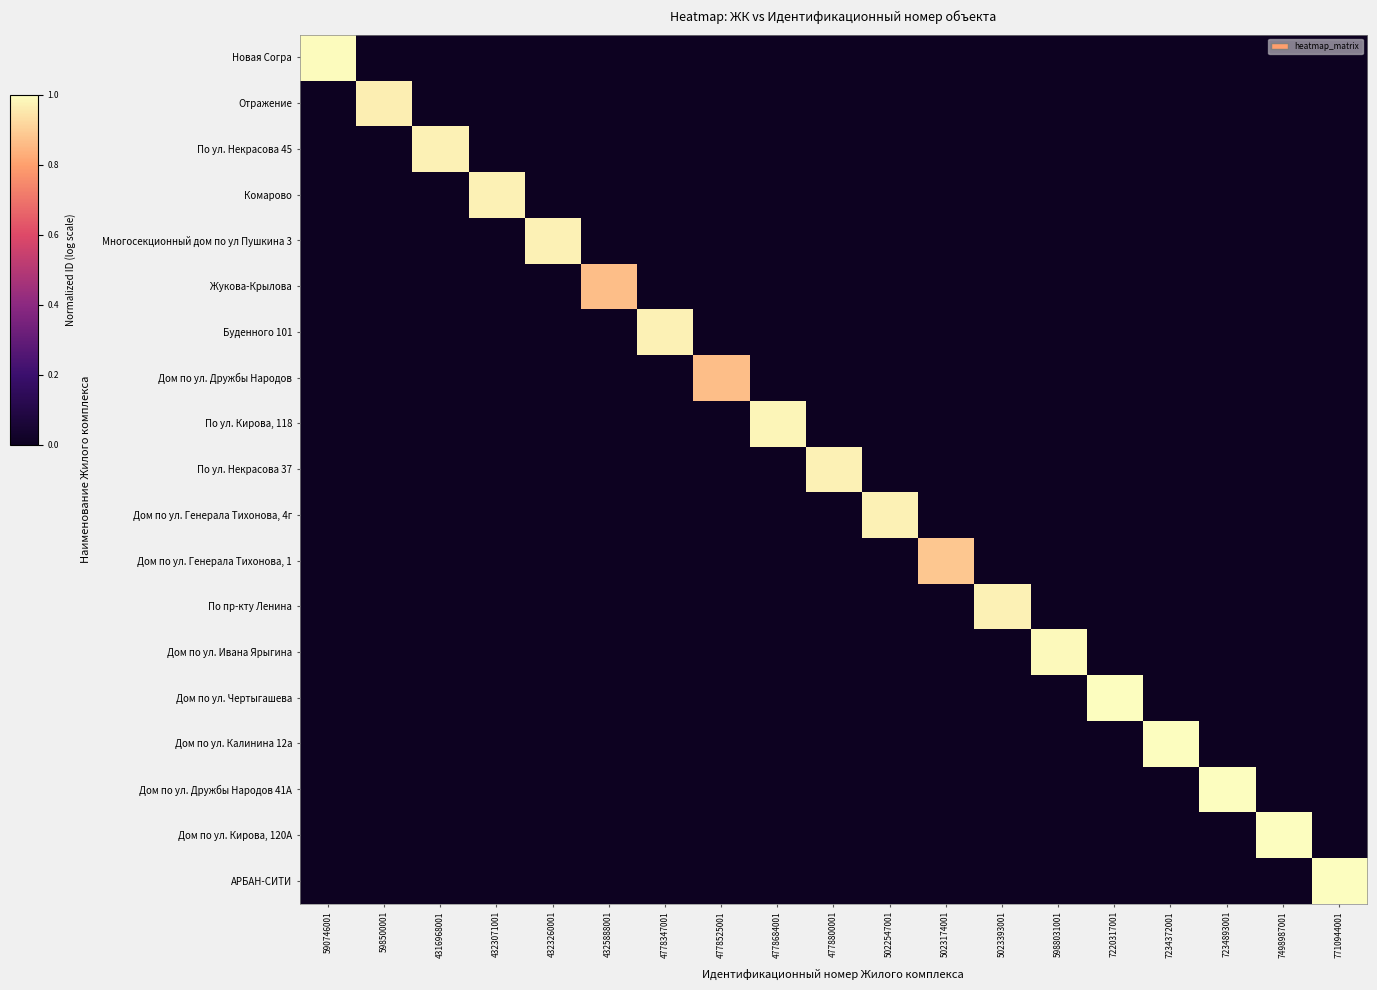

Reading right to left, what are all the values shown in this chart?

Новая Согра: 7710944001=0.0	7498987001=0.0	7234893001=0.0	7234372001=0.0	7220317001=0.0	5988031001=0.0	5023393001=0.0	5023174001=0.0	5022547001=0.0	4778800001=0.0	4778684001=0.0	4778525001=0.0	4778347001=0.0	4325888001=0.0	4323260001=0.0	4323071001=0.0	4316968001=0.0	598500001=0.0	590746001=1.0
Отражение: 7710944001=0.0	7498987001=0.0	7234893001=0.0	7234372001=0.0	7220317001=0.0	5988031001=0.0	5023393001=0.0	5023174001=0.0	5022547001=0.0	4778800001=0.0	4778684001=0.0	4778525001=0.0	4778347001=0.0	4325888001=0.0	4323260001=0.0	4323071001=0.0	4316968001=0.0	598500001=1.0	590746001=0.0
По ул. Некрасова 45: 7710944001=0.0	7498987001=0.0	7234893001=0.0	7234372001=0.0	7220317001=0.0	5988031001=0.0	5023393001=0.0	5023174001=0.0	5022547001=0.0	4778800001=0.0	4778684001=0.0	4778525001=0.0	4778347001=0.0	4325888001=0.0	4323260001=0.0	4323071001=0.0	4316968001=1.0	598500001=0.0	590746001=0.0
Комарово: 7710944001=0.0	7498987001=0.0	7234893001=0.0	7234372001=0.0	7220317001=0.0	5988031001=0.0	5023393001=0.0	5023174001=0.0	5022547001=0.0	4778800001=0.0	4778684001=0.0	4778525001=0.0	4778347001=0.0	4325888001=0.0	4323260001=0.0	4323071001=1.0	4316968001=0.0	598500001=0.0	590746001=0.0
Многосекционный дом по ул Пушкина 3: 7710944001=0.0	7498987001=0.0	7234893001=0.0	7234372001=0.0	7220317001=0.0	5988031001=0.0	5023393001=0.0	5023174001=0.0	5022547001=0.0	4778800001=0.0	4778684001=0.0	4778525001=0.0	4778347001=0.0	4325888001=0.0	4323260001=1.0	4323071001=0.0	4316968001=0.0	598500001=0.0	590746001=0.0
Жукова-Крылова: 7710944001=0.0	7498987001=0.0	7234893001=0.0	7234372001=0.0	7220317001=0.0	5988031001=0.0	5023393001=0.0	5023174001=0.0	5022547001=0.0	4778800001=0.0	4778684001=0.0	4778525001=0.0	4778347001=0.0	4325888001=0.9	4323260001=0.0	4323071001=0.0	4316968001=0.0	598500001=0.0	590746001=0.0
Буденного 101: 7710944001=0.0	7498987001=0.0	7234893001=0.0	7234372001=0.0	7220317001=0.0	5988031001=0.0	5023393001=0.0	5023174001=0.0	5022547001=0.0	4778800001=0.0	4778684001=0.0	4778525001=0.0	4778347001=1.0	4325888001=0.0	4323260001=0.0	4323071001=0.0	4316968001=0.0	598500001=0.0	590746001=0.0
Дом по ул. Дружбы Народов: 7710944001=0.0	7498987001=0.0	7234893001=0.0	7234372001=0.0	7220317001=0.0	5988031001=0.0	5023393001=0.0	5023174001=0.0	5022547001=0.0	4778800001=0.0	4778684001=0.0	4778525001=0.9	4778347001=0.0	4325888001=0.0	4323260001=0.0	4323071001=0.0	4316968001=0.0	598500001=0.0	590746001=0.0
По ул. Кирова, 118: 7710944001=0.0	7498987001=0.0	7234893001=0.0	7234372001=0.0	7220317001=0.0	5988031001=0.0	5023393001=0.0	5023174001=0.0	5022547001=0.0	4778800001=0.0	4778684001=1.0	4778525001=0.0	4778347001=0.0	4325888001=0.0	4323260001=0.0	4323071001=0.0	4316968001=0.0	598500001=0.0	590746001=0.0
По ул. Некрасова 37: 7710944001=0.0	7498987001=0.0	7234893001=0.0	7234372001=0.0	7220317001=0.0	5988031001=0.0	5023393001=0.0	5023174001=0.0	5022547001=0.0	4778800001=1.0	4778684001=0.0	4778525001=0.0	4778347001=0.0	4325888001=0.0	4323260001=0.0	4323071001=0.0	4316968001=0.0	598500001=0.0	590746001=0.0
Дом по ул. Генерала Тихонова, 4г: 7710944001=0.0	7498987001=0.0	7234893001=0.0	7234372001=0.0	7220317001=0.0	5988031001=0.0	5023393001=0.0	5023174001=0.0	5022547001=1.0	4778800001=0.0	4778684001=0.0	4778525001=0.0	4778347001=0.0	4325888001=0.0	4323260001=0.0	4323071001=0.0	4316968001=0.0	598500001=0.0	590746001=0.0
Дом по ул. Генерала Тихонова, 1: 7710944001=0.0	7498987001=0.0	7234893001=0.0	7234372001=0.0	7220317001=0.0	5988031001=0.0	5023393001=0.0	5023174001=0.9	5022547001=0.0	4778800001=0.0	4778684001=0.0	4778525001=0.0	4778347001=0.0	4325888001=0.0	4323260001=0.0	4323071001=0.0	4316968001=0.0	598500001=0.0	590746001=0.0
По пр-кту Ленина: 7710944001=0.0	7498987001=0.0	7234893001=0.0	7234372001=0.0	7220317001=0.0	5988031001=0.0	5023393001=1.0	5023174001=0.0	5022547001=0.0	4778800001=0.0	4778684001=0.0	4778525001=0.0	4778347001=0.0	4325888001=0.0	4323260001=0.0	4323071001=0.0	4316968001=0.0	598500001=0.0	590746001=0.0
Дом по ул. Ивана Ярыгина: 7710944001=0.0	7498987001=0.0	7234893001=0.0	7234372001=0.0	7220317001=0.0	5988031001=1.0	5023393001=0.0	5023174001=0.0	5022547001=0.0	4778800001=0.0	4778684001=0.0	4778525001=0.0	4778347001=0.0	4325888001=0.0	4323260001=0.0	4323071001=0.0	4316968001=0.0	598500001=0.0	590746001=0.0
Дом по ул. Чертыгашева: 7710944001=0.0	7498987001=0.0	7234893001=0.0	7234372001=0.0	7220317001=1.0	5988031001=0.0	5023393001=0.0	5023174001=0.0	5022547001=0.0	4778800001=0.0	4778684001=0.0	4778525001=0.0	4778347001=0.0	4325888001=0.0	4323260001=0.0	4323071001=0.0	4316968001=0.0	598500001=0.0	590746001=0.0
Дом по ул. Калинина 12а: 7710944001=0.0	7498987001=0.0	7234893001=0.0	7234372001=1.0	7220317001=0.0	5988031001=0.0	5023393001=0.0	5023174001=0.0	5022547001=0.0	4778800001=0.0	4778684001=0.0	4778525001=0.0	4778347001=0.0	4325888001=0.0	4323260001=0.0	4323071001=0.0	4316968001=0.0	598500001=0.0	590746001=0.0
Дом по ул. Дружбы Народов 41А: 7710944001=0.0	7498987001=0.0	7234893001=1.0	7234372001=0.0	7220317001=0.0	5988031001=0.0	5023393001=0.0	5023174001=0.0	5022547001=0.0	4778800001=0.0	4778684001=0.0	4778525001=0.0	4778347001=0.0	4325888001=0.0	4323260001=0.0	4323071001=0.0	4316968001=0.0	598500001=0.0	590746001=0.0
Дом по ул. Кирова, 120А: 7710944001=0.0	7498987001=1.0	7234893001=0.0	7234372001=0.0	7220317001=0.0	5988031001=0.0	5023393001=0.0	5023174001=0.0	5022547001=0.0	4778800001=0.0	4778684001=0.0	4778525001=0.0	4778347001=0.0	4325888001=0.0	4323260001=0.0	4323071001=0.0	4316968001=0.0	598500001=0.0	590746001=0.0
АРБАН-СИТИ: 7710944001=1.0	7498987001=0.0	7234893001=0.0	7234372001=0.0	7220317001=0.0	5988031001=0.0	5023393001=0.0	5023174001=0.0	5022547001=0.0	4778800001=0.0	4778684001=0.0	4778525001=0.0	4778347001=0.0	4325888001=0.0	4323260001=0.0	4323071001=0.0	4316968001=0.0	598500001=0.0	590746001=0.0